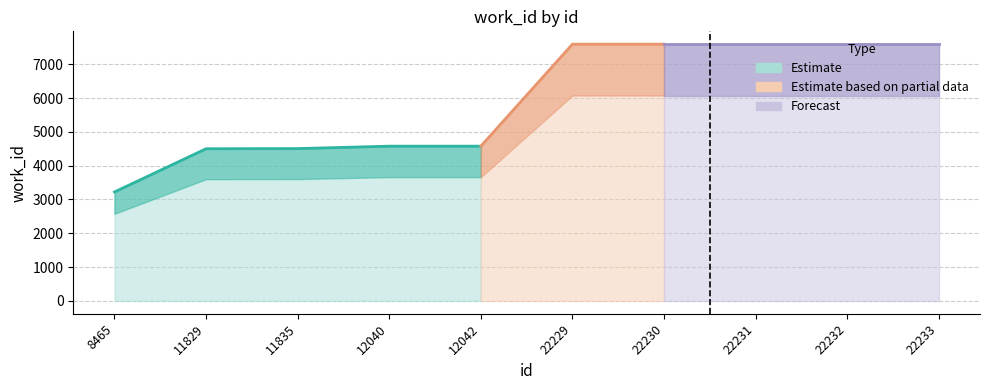

What is the difference between the maximum and minimum values?

4370